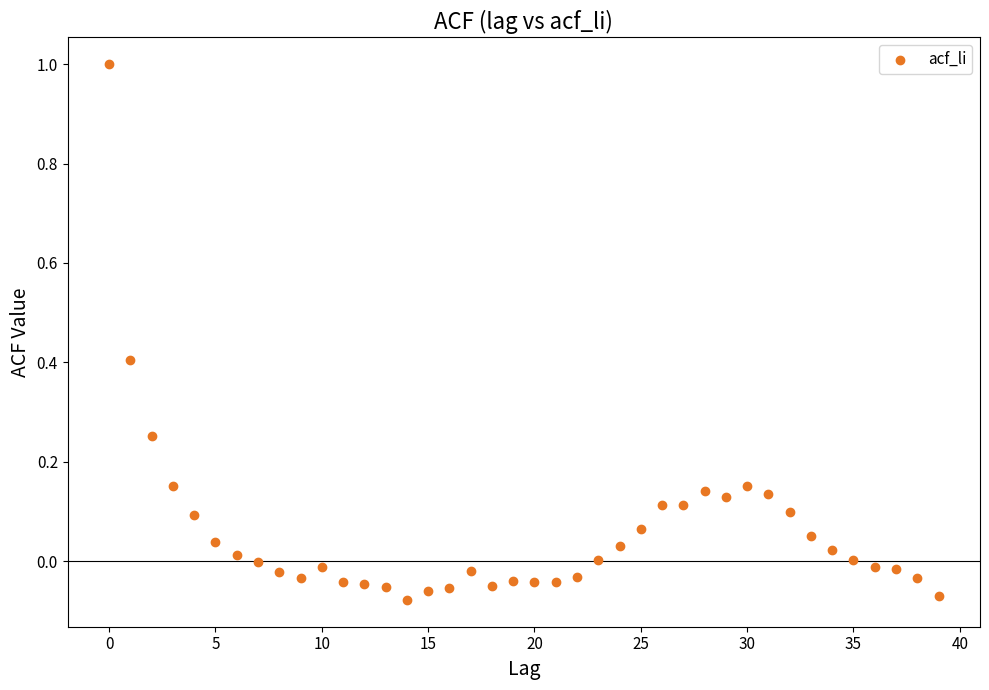

What is the range of Y values (max minus min)?

1.1